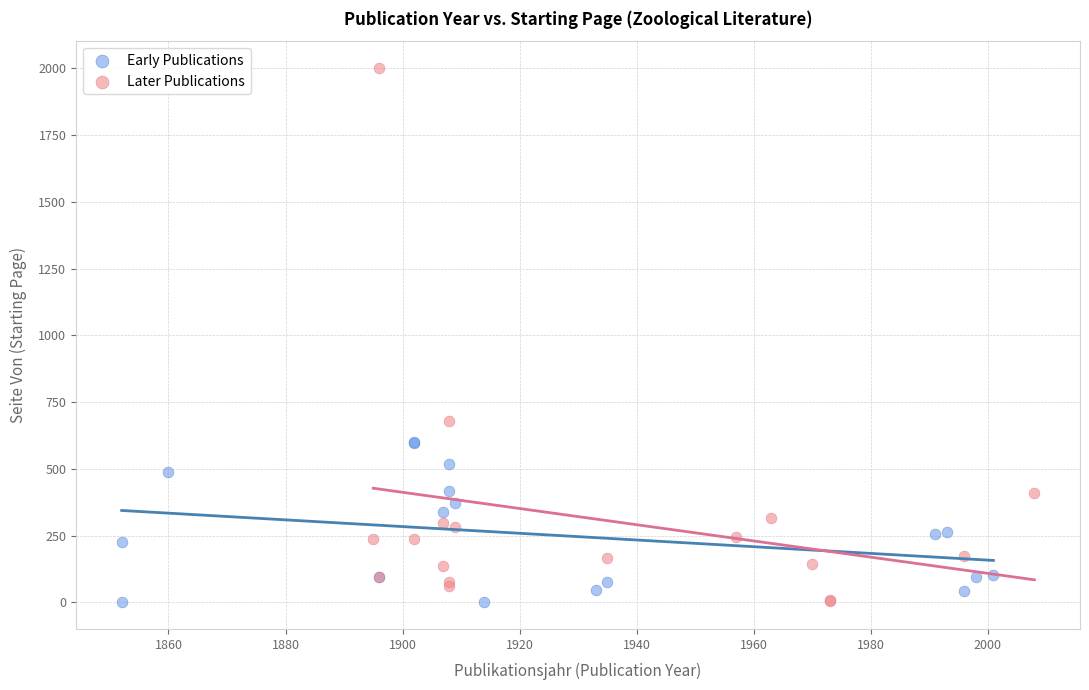

Which series has the largest Y range (max minus min)?

Later Publications